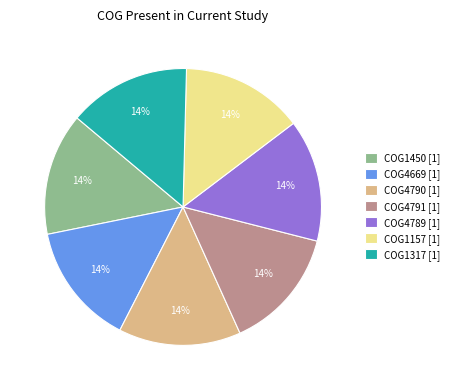

How many segments does this pie chart have?

7